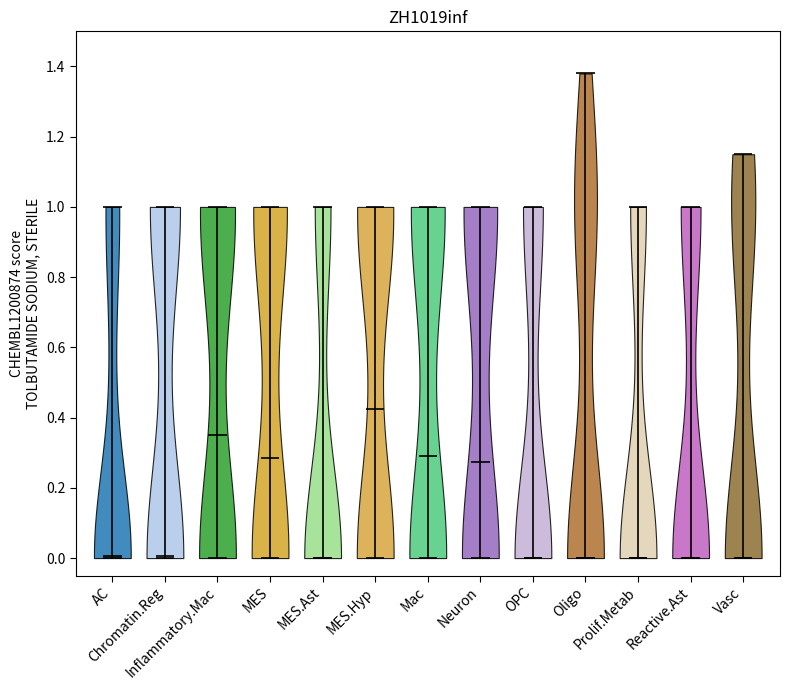

Reading left to right, read every violin against the y-axis: where its median line is, and the lowest and highest points it reaches. The values are not printed on the chart, so give them approximately, as read against the axis.

AC: median line 0.00, lowest point 0.00, highest point 1.00
Chromatin.Reg: median line 0.00, lowest point 0.00, highest point 1.00
Inflammatory.Mac: median line 0.36, lowest point 0.00, highest point 1.00
MES: median line 0.28, lowest point 0.00, highest point 1.00
MES.Ast: median line 0.00, lowest point 0.00, highest point 1.00
MES.Hyp: median line 0.42, lowest point 0.00, highest point 1.00
Mac: median line 0.30, lowest point 0.00, highest point 1.00
Neuron: median line 0.28, lowest point 0.00, highest point 1.00
OPC: median line 0.00, lowest point 0.00, highest point 1.00
Oligo: median line 0.00, lowest point 0.00, highest point 1.38
Prolif.Metab: median line 0.00, lowest point 0.00, highest point 1.00
Reactive.Ast: median line 0.00, lowest point 0.00, highest point 1.00
Vasc: median line 0.00, lowest point 0.00, highest point 1.16